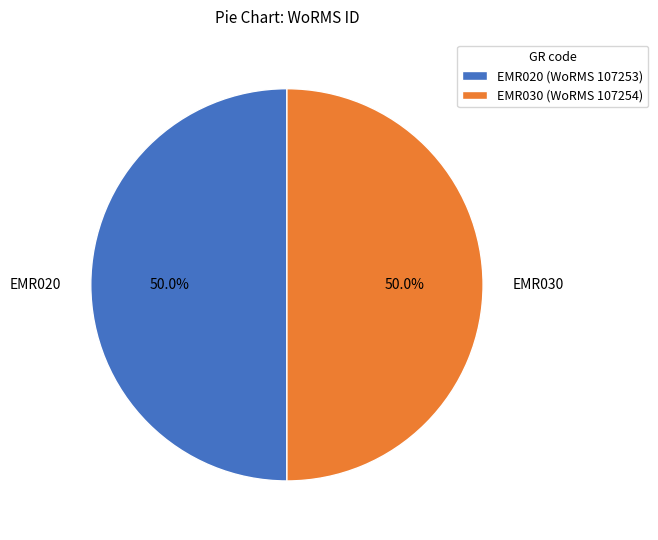

Combined, do EMR020 and EMR030 account for over 50%?

Yes